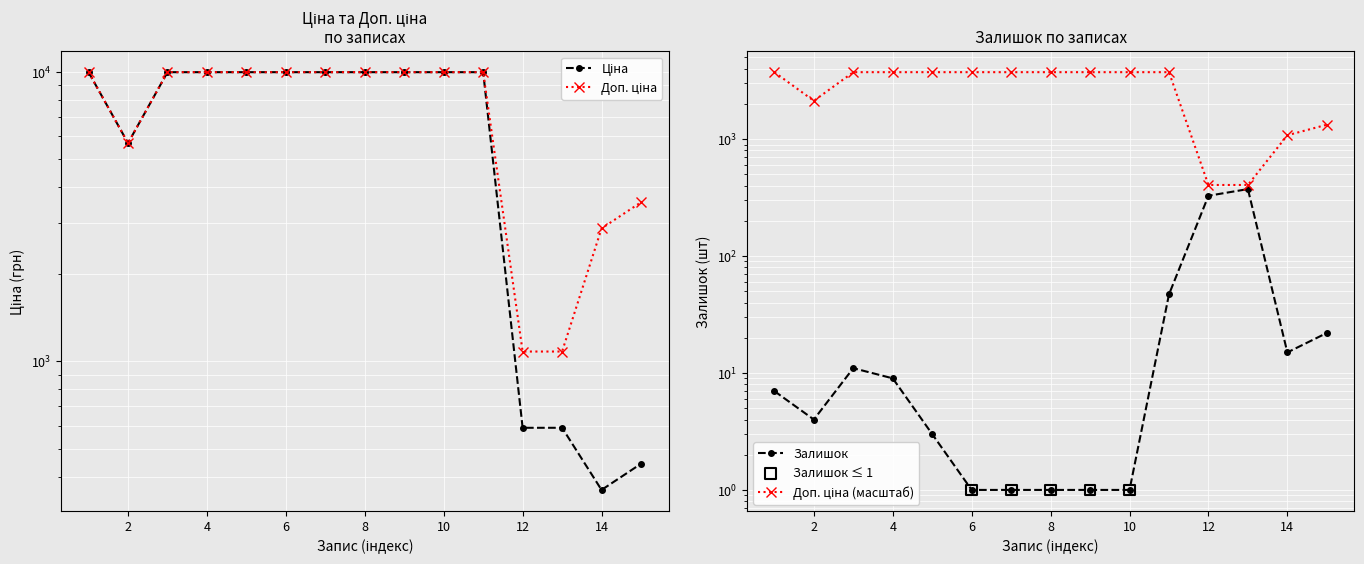

Which series contains the lowest Y value?

Залишок